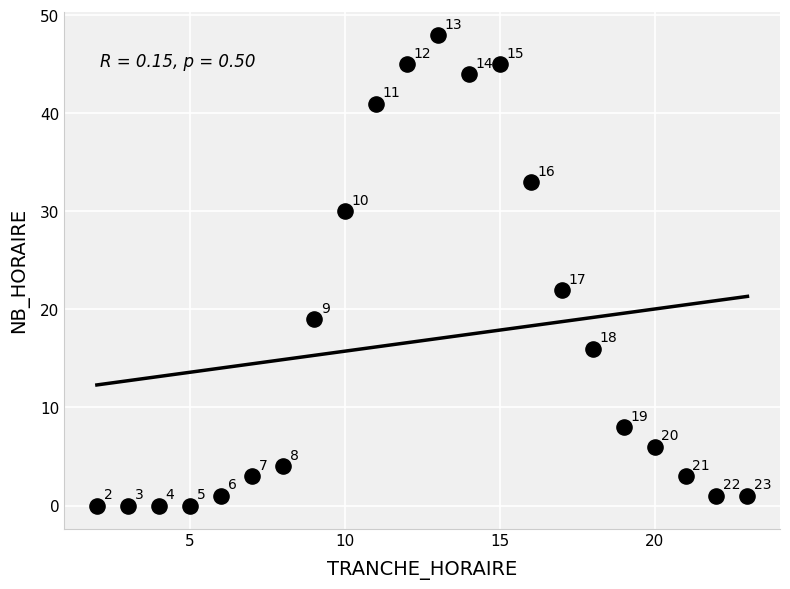

What Y value in the scatter plot is closest to 24?

22